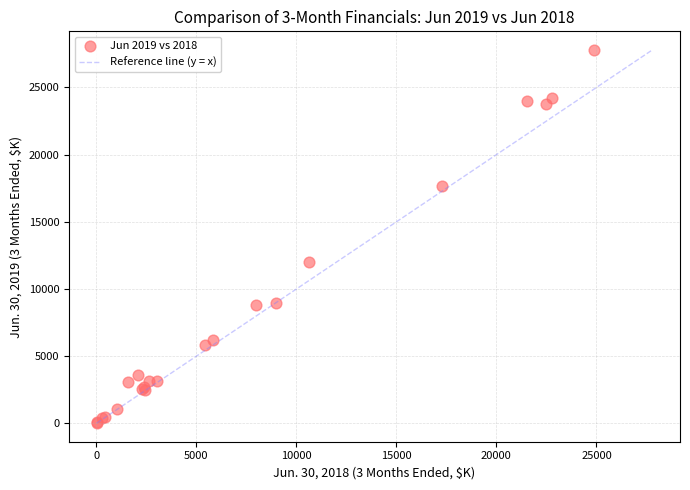

What Y value in the scatter plot is closest to 13907?

11998